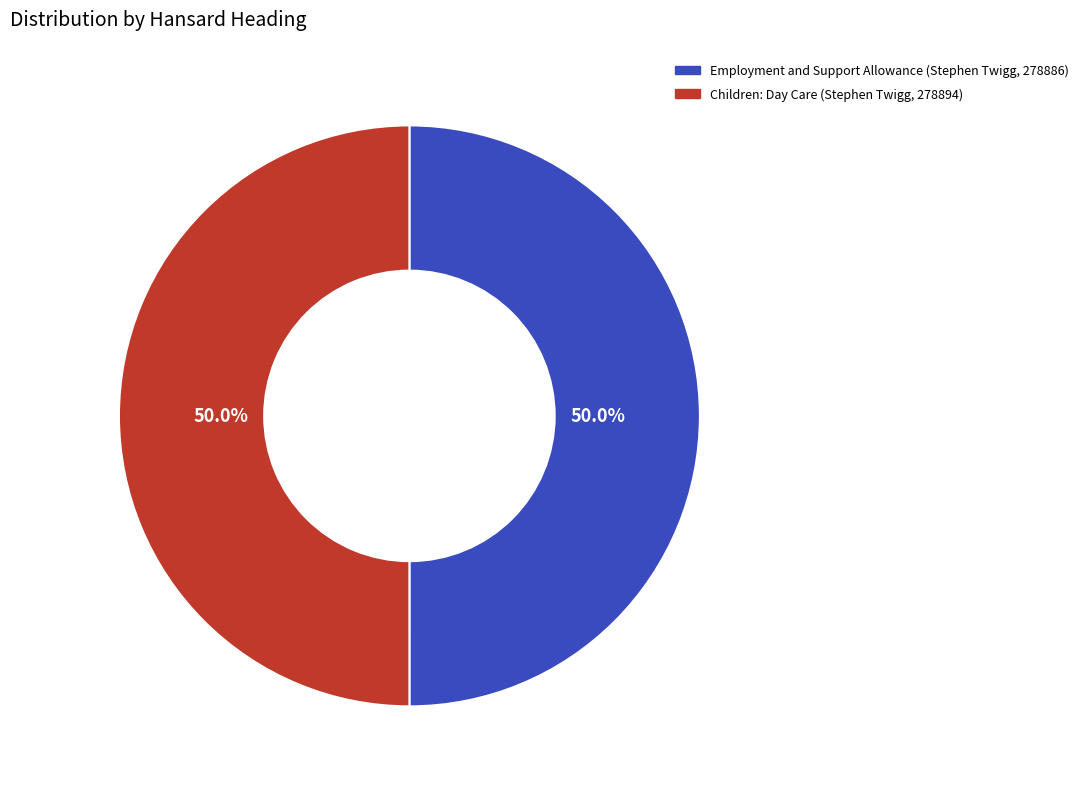

How many segments does this pie chart have?

2